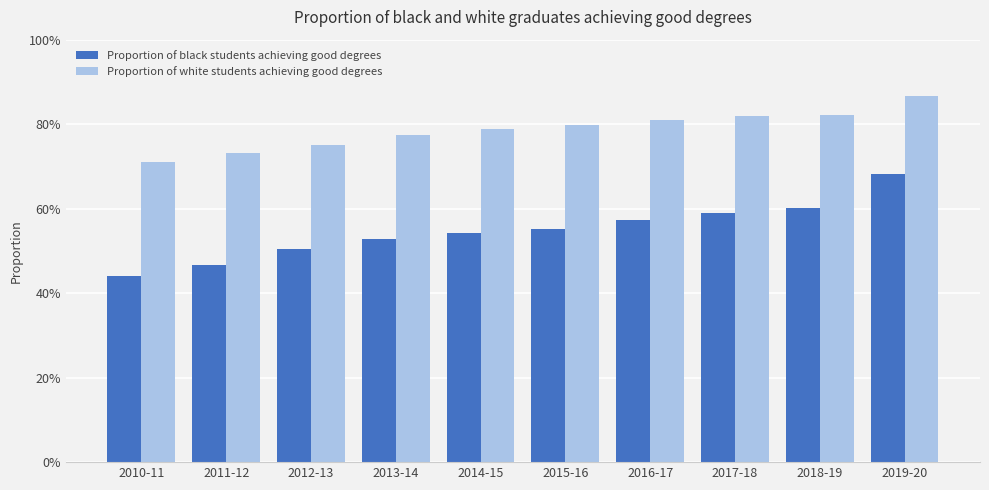

Reading left to right, list all the values displayed in this chart.

Proportion of black students achieving good degrees: 0.4	0.5	0.5	0.5	0.5	0.6	0.6	0.6	0.6	0.7
Proportion of white students achieving good degrees: 0.7	0.7	0.8	0.8	0.8	0.8	0.8	0.8	0.8	0.9